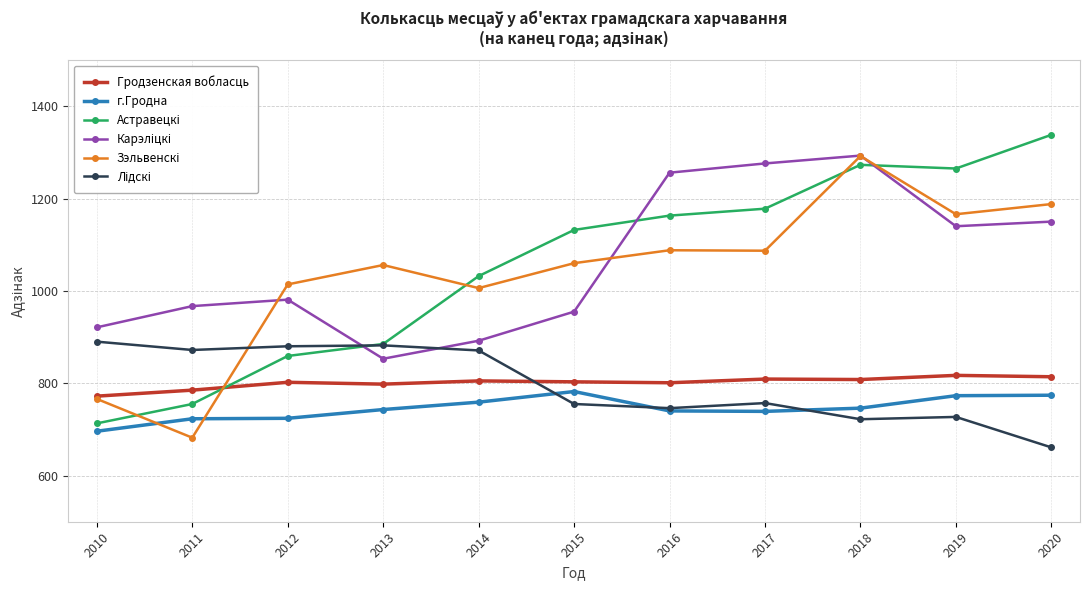

The г.Гродна series shows 759 at 2014. True or false?

True